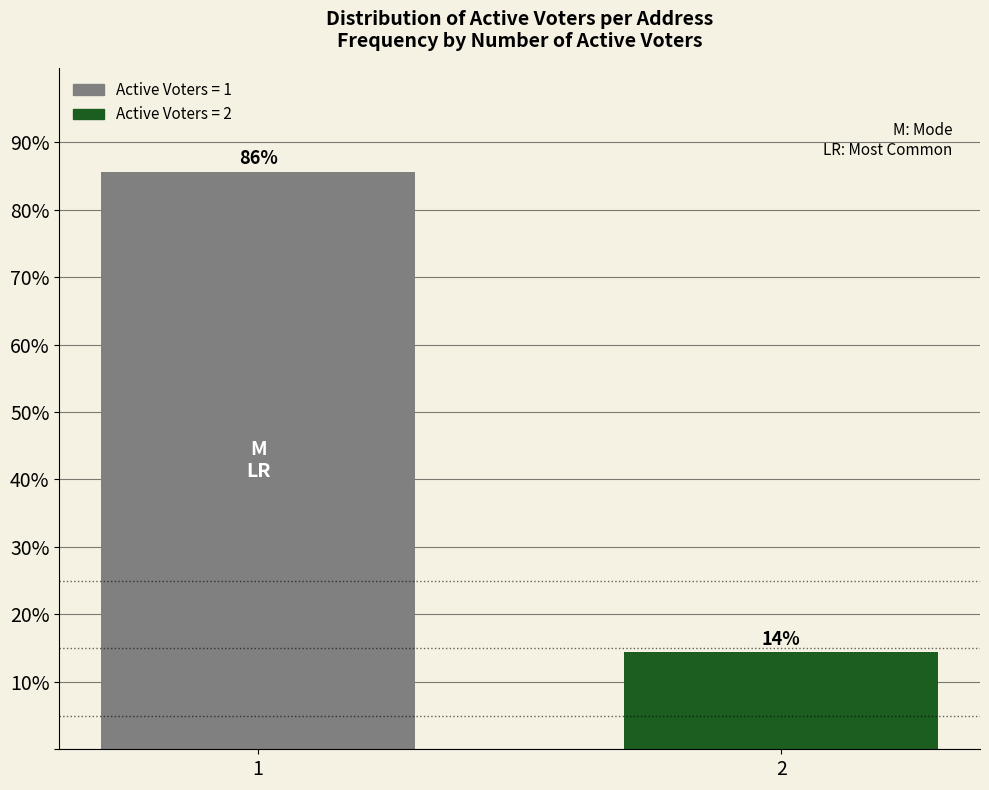

True or false: the data shows 149.2 at 1.

False